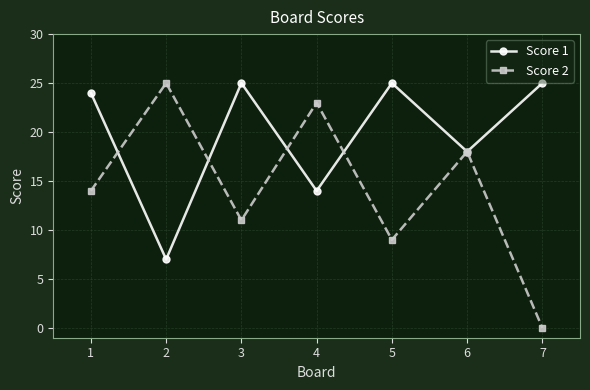

What is the difference between the highest and lowest values at 2?

18